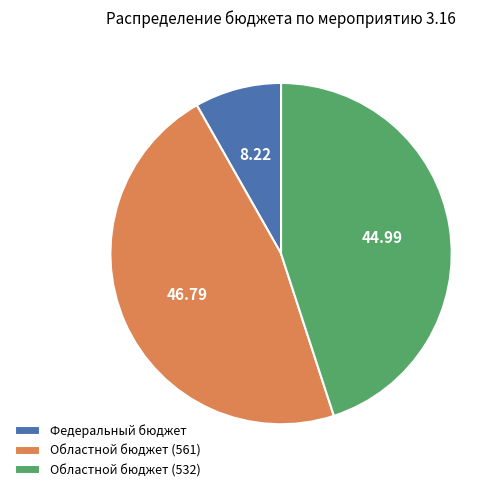

Approximately how many times larger is the value at Федеральный бюджет compared to Областной бюджет (532)?

0.2